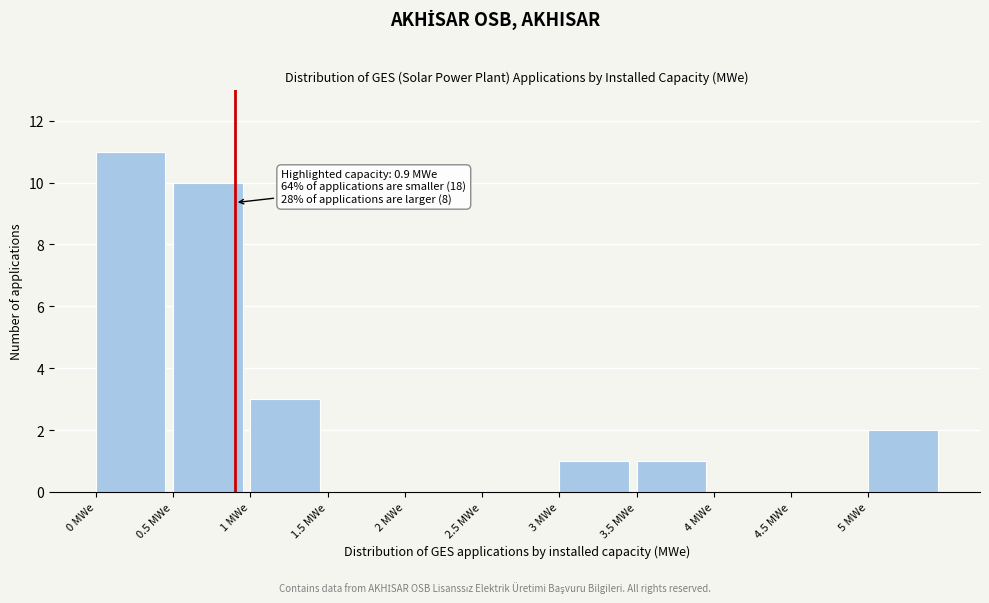

Over which range of the x-axis is the bar tallest?

0.0 to 0.5